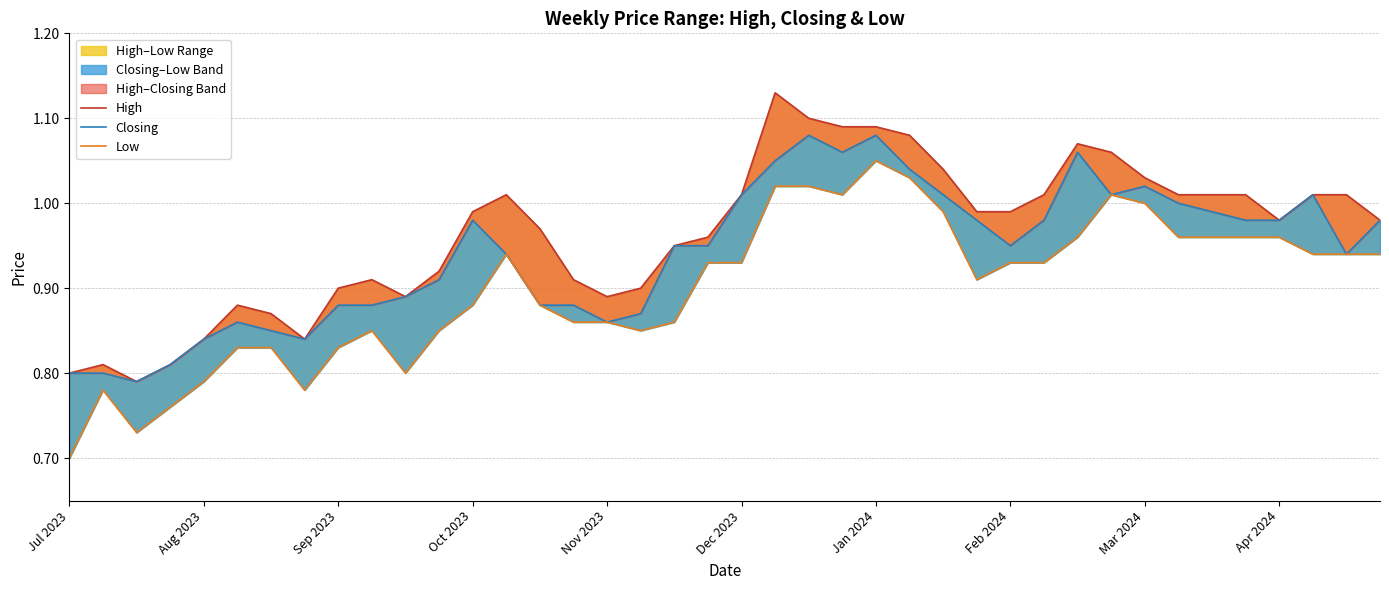

True or false: Low and Closing cross at least once.

False